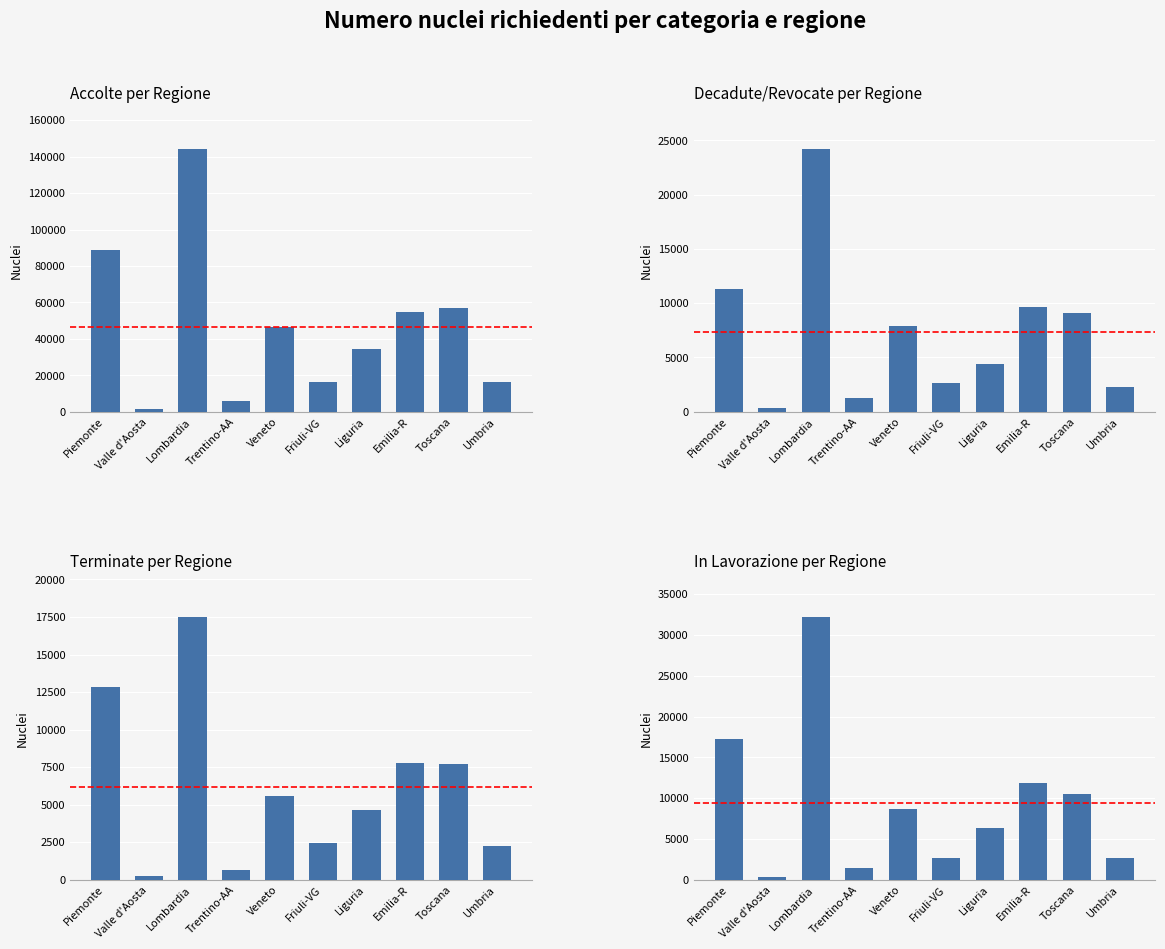

What position from the right is Valle d'Aosta?

9